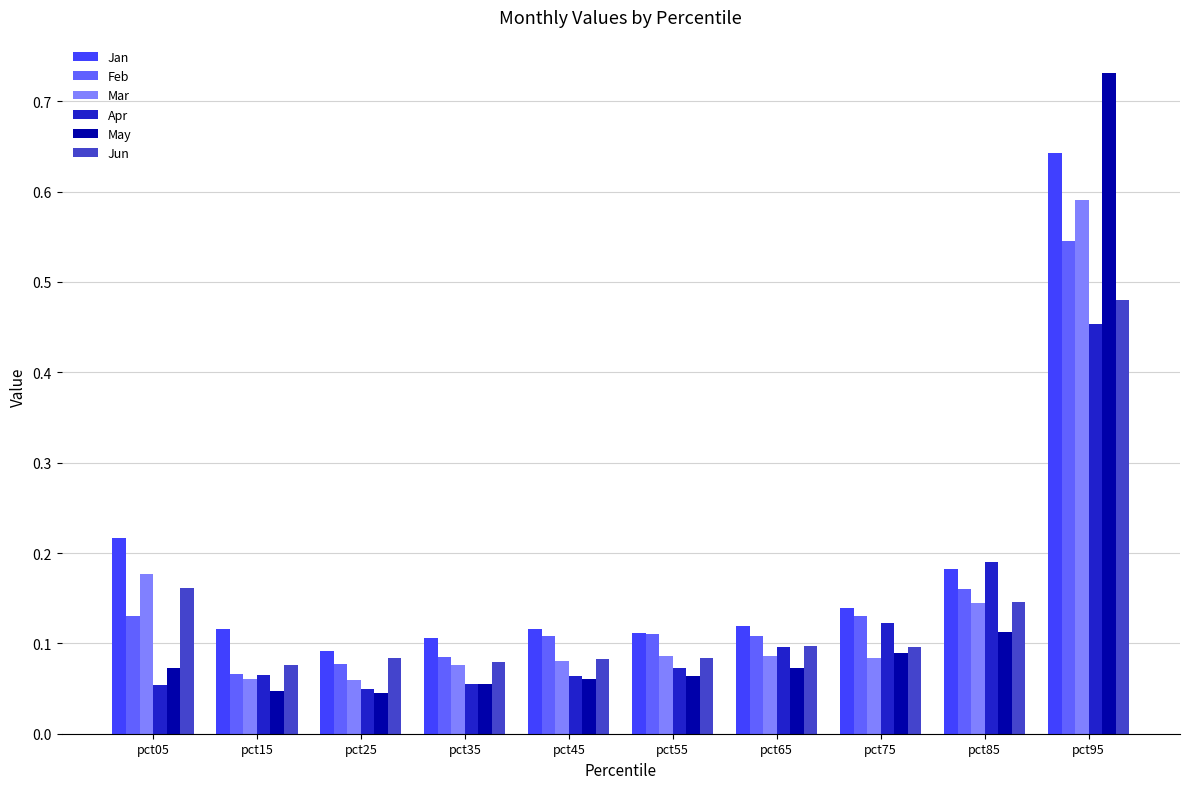

The value of Mar at pct65 is 0.1. True or false?

True